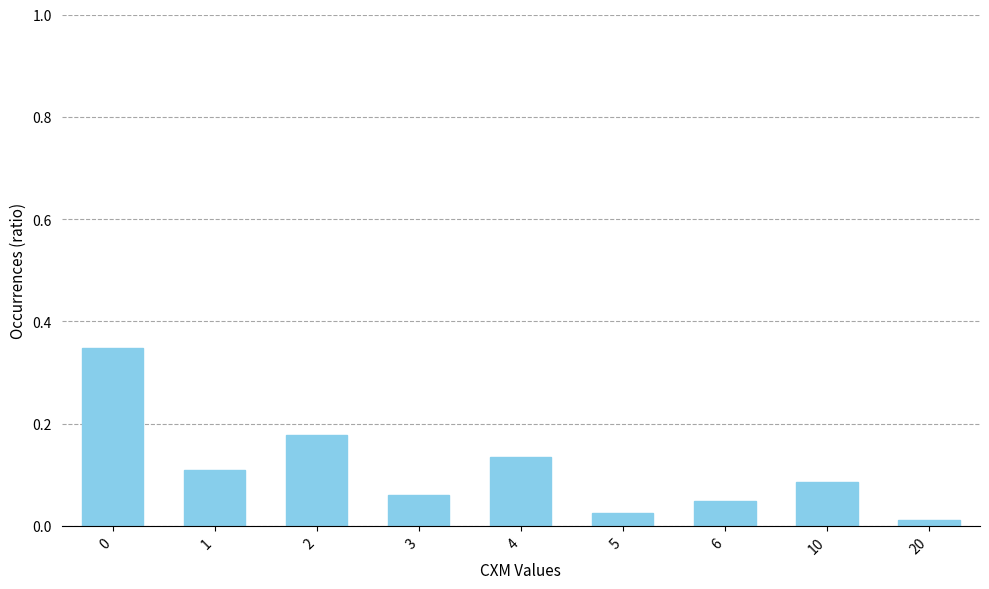

What is the sum of all values?

1.0